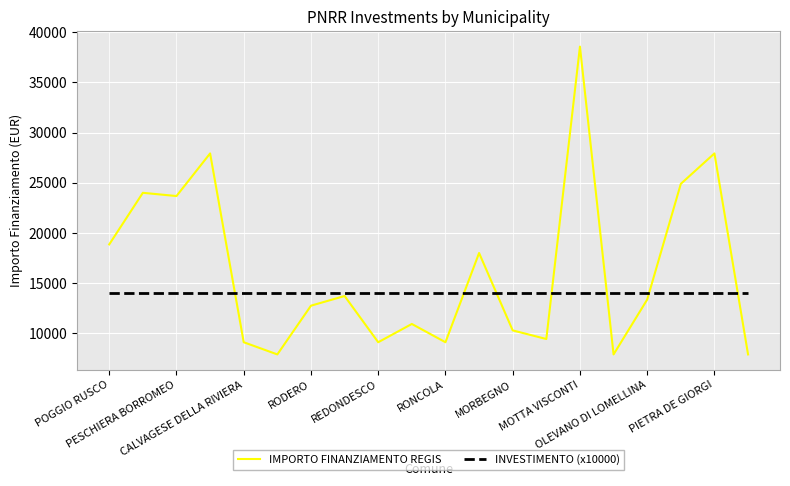

Which series has the widest spread of values?

IMPORTO FINANZIAMENTO REGIS